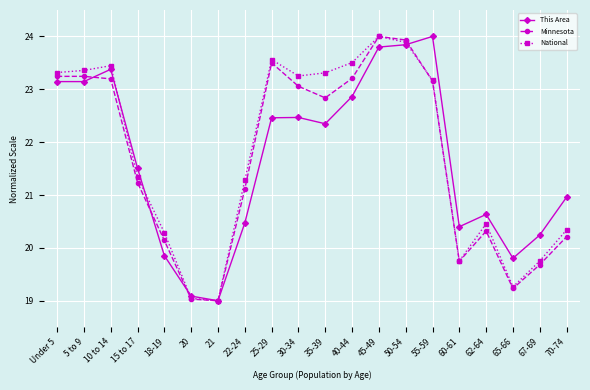

Is the value of Minnesota at 50-54 greater than the value of National at 22-24?

Yes